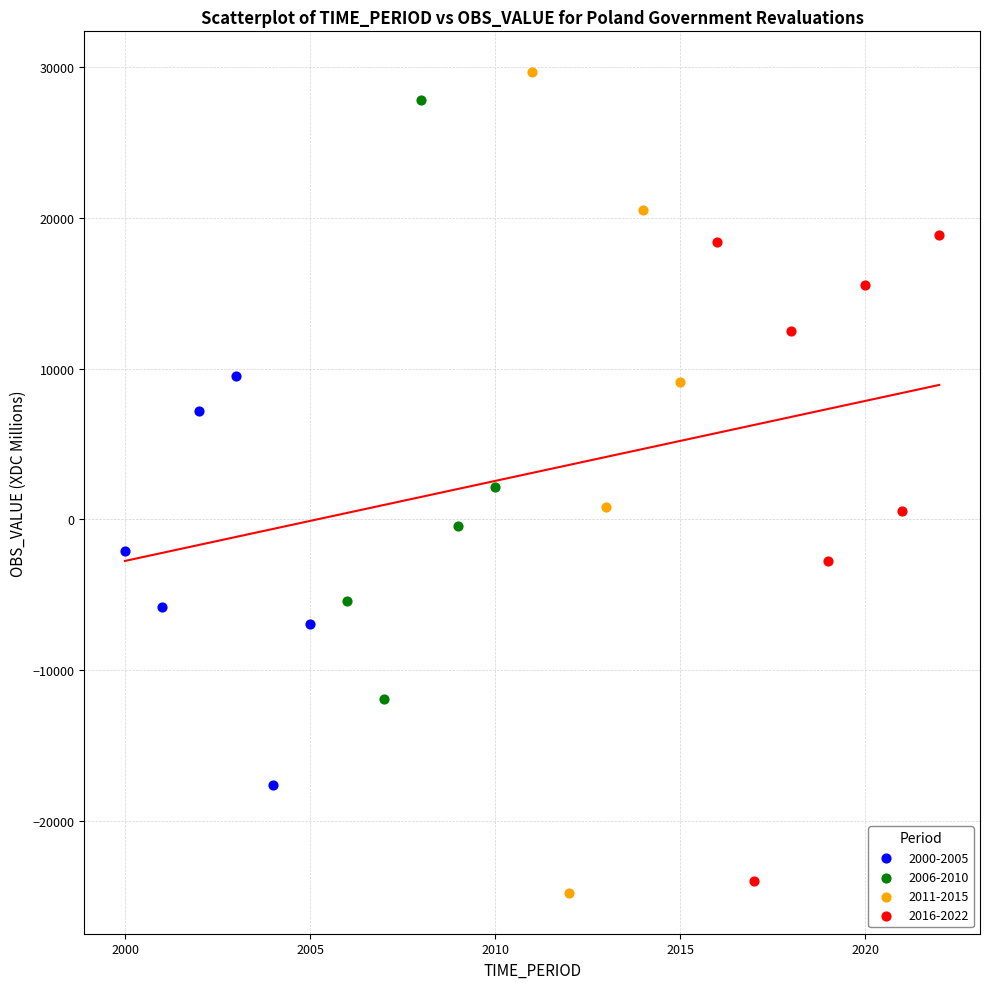

Which series has the largest Y range (max minus min)?

2011-2015